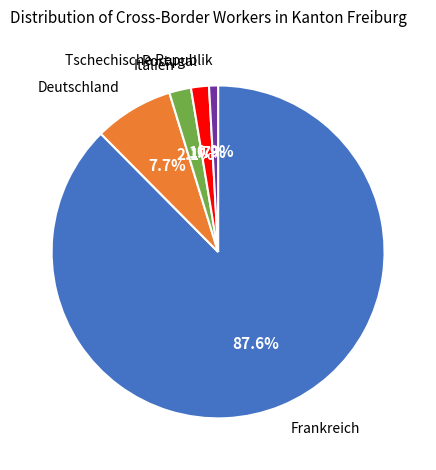

Between Tschechische Republik and Portugal, which is larger?

Portugal